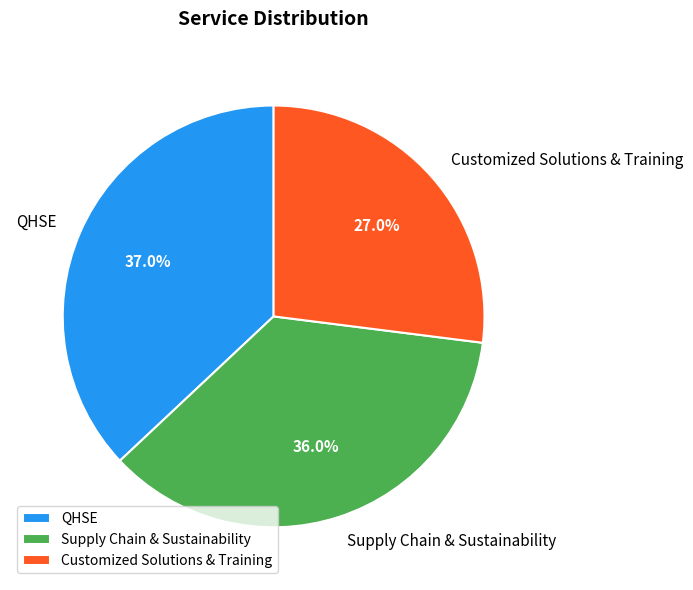

Is there a majority slice in this chart?

No